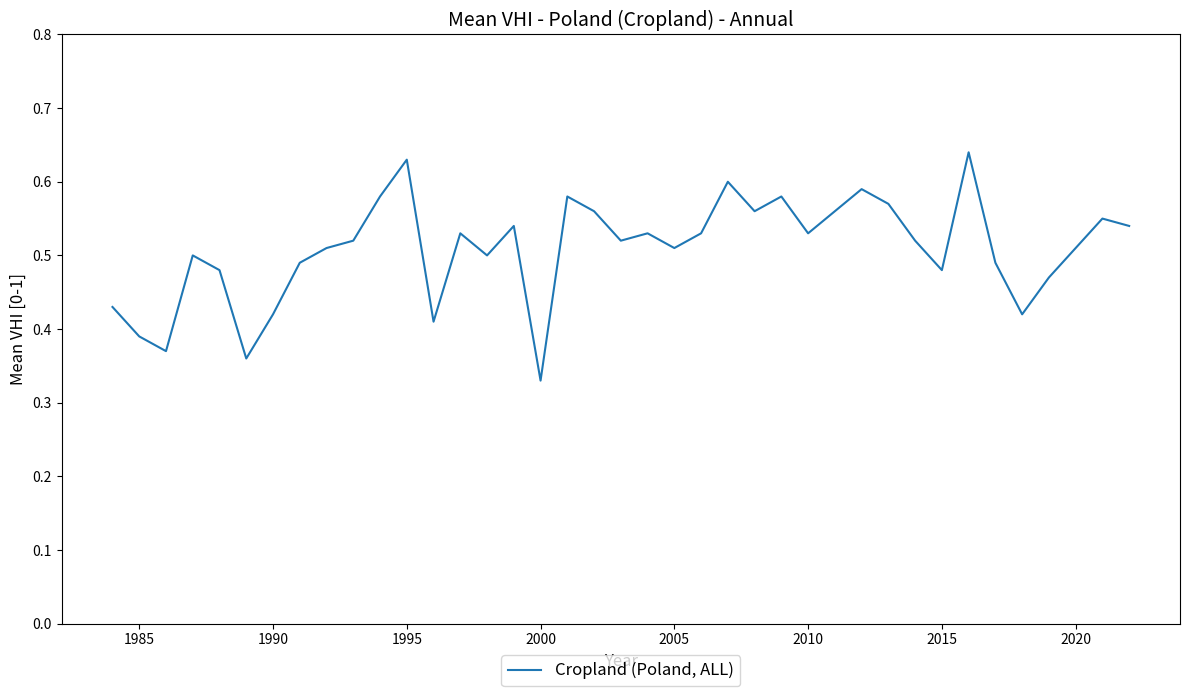

Does the chart have visible grid lines?

No